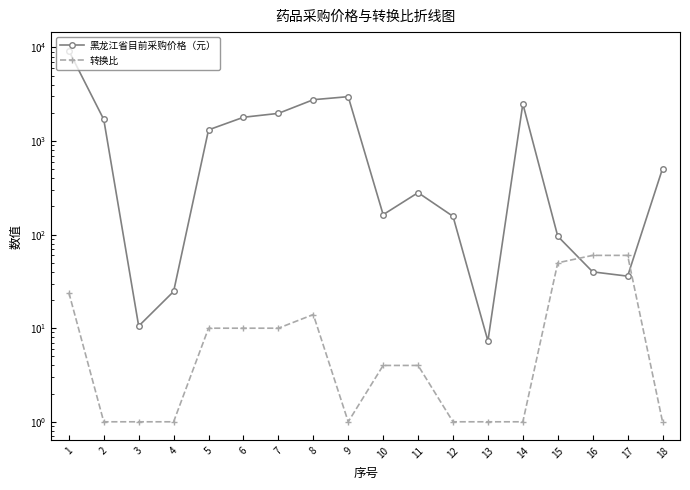

Reading left to right, extract all data points from this chart.

黑龙江省目前采购价格（元）: 9240.0	1700.0	10.5	24.7	1316.0	1795.1	1974.9	2764.9	2980.0	163.3	280.9	156.9	7.3	2500.0	96.0	40.0	36.0	507.3
转换比: 24.0	1.0	1.0	1.0	10.0	10.0	10.0	14.0	1.0	4.0	4.0	1.0	1.0	1.0	50.0	60.0	60.0	1.0